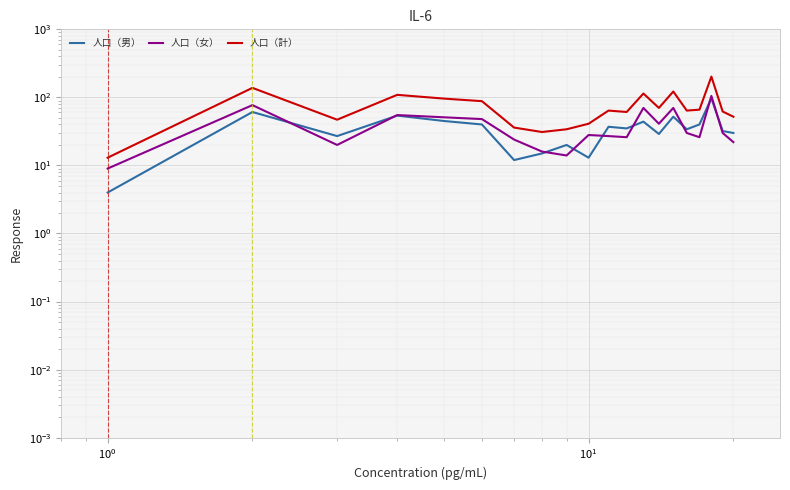

Which series has the largest total across all categories?

人口（計）